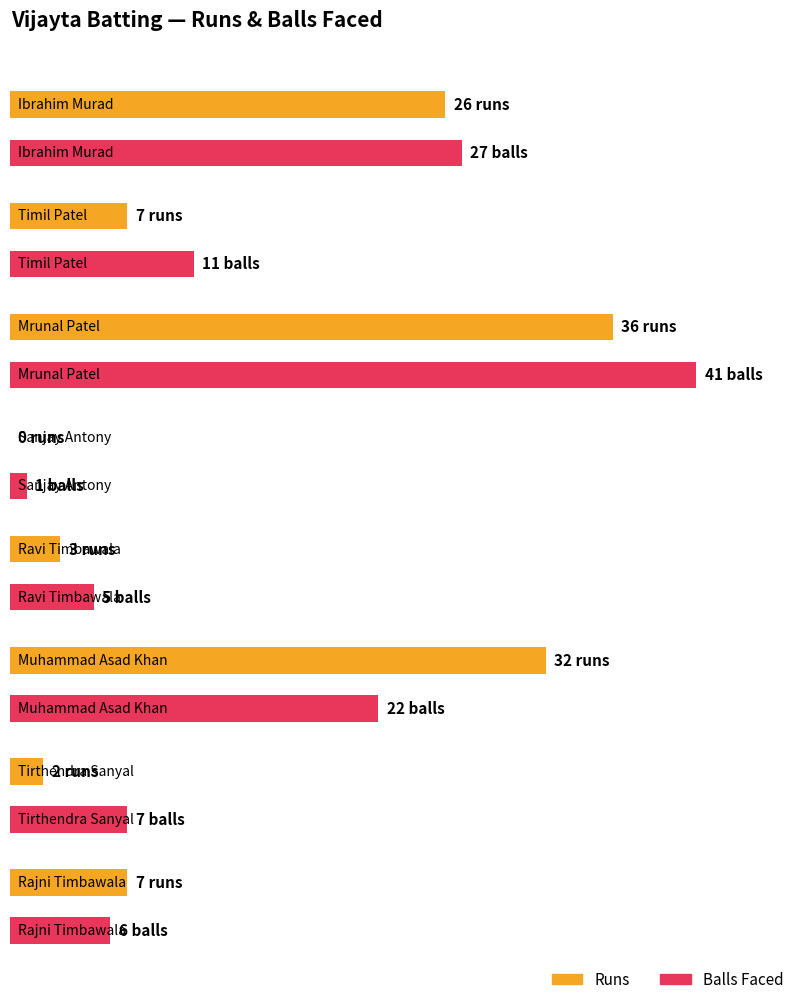

How many positive values does the Runs series have?

7